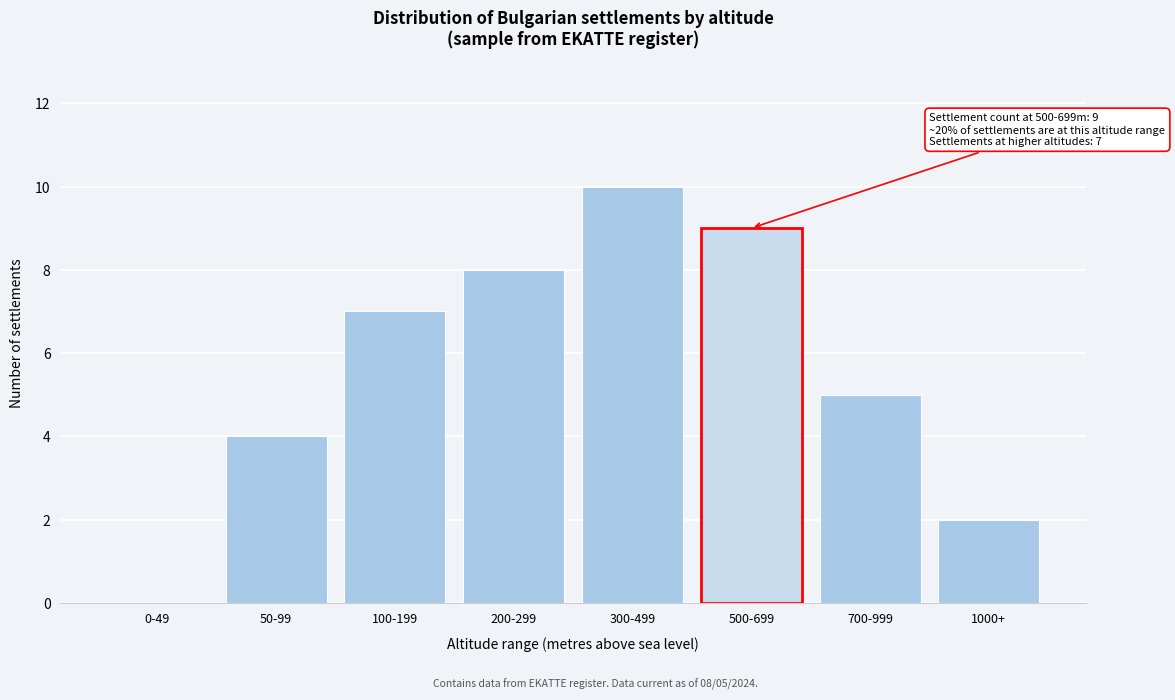

Reading left to right, transcribe all the data shown in this chart.

0-49=0	50-99=4	100-199=7	200-299=8	300-499=10	500-699=9	700-999=5	1000+=2